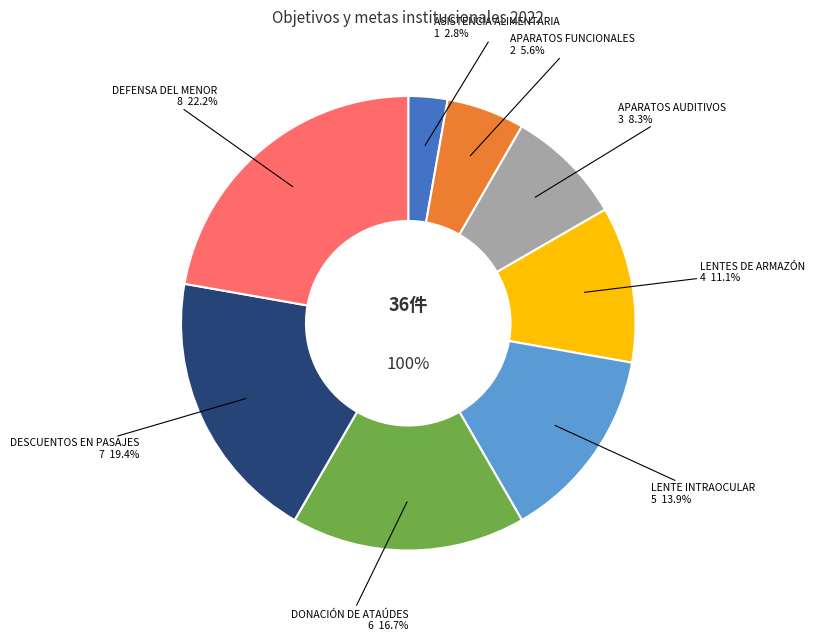

Does GESTIÓN Y ENTREGA DE LENTES DE ARMAZÓN account for over 50% of the chart?

No